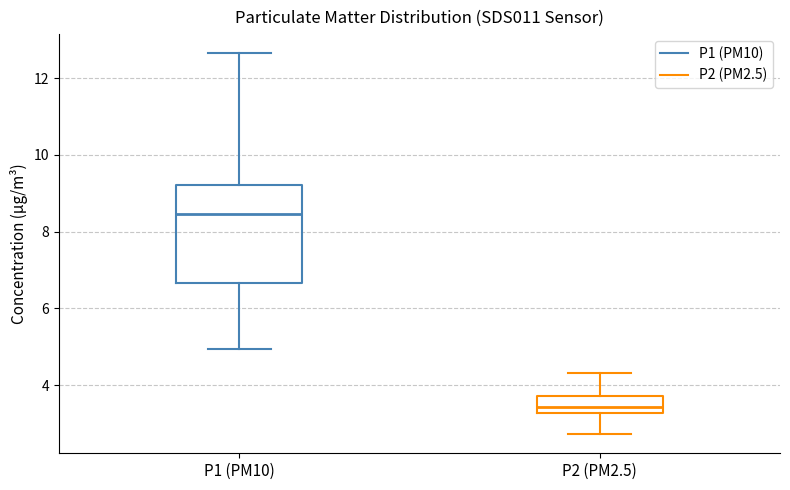

Where is the lower edge of the box for P2 (PM2.5) on the y-axis? The values are not printed on the chart, so give them approximately, as read against the axis.

3.2